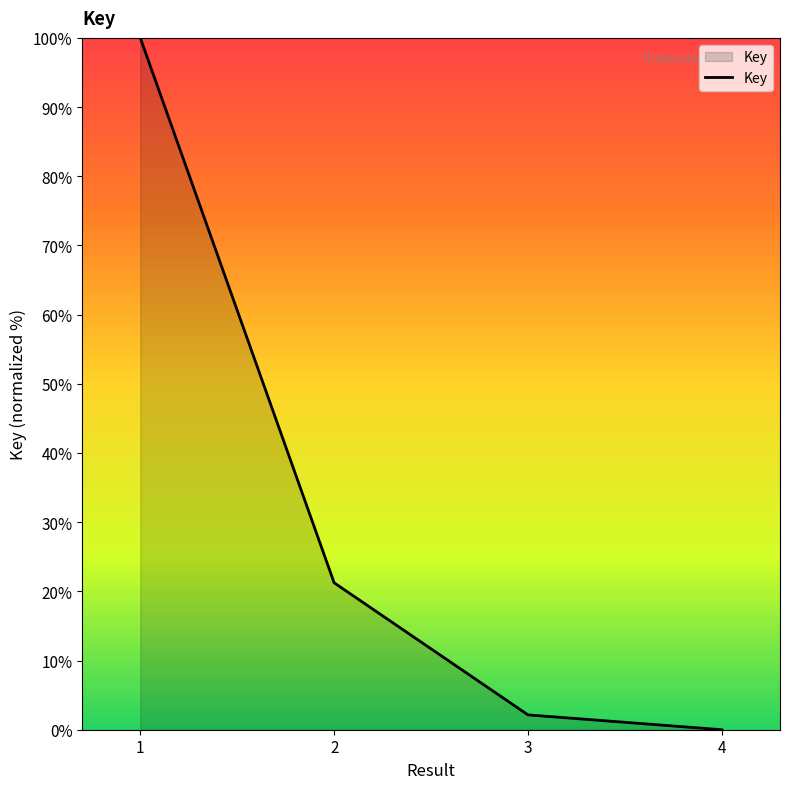

Between 3 and 4, which is larger?

3